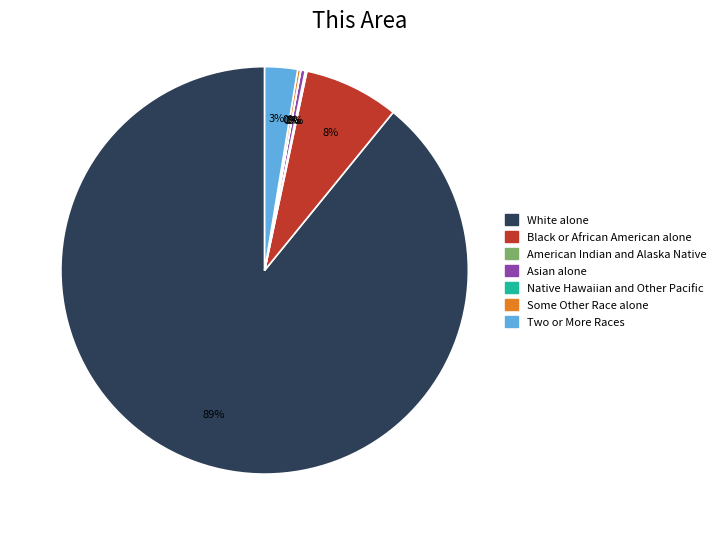

What is the majority slice?

White alone